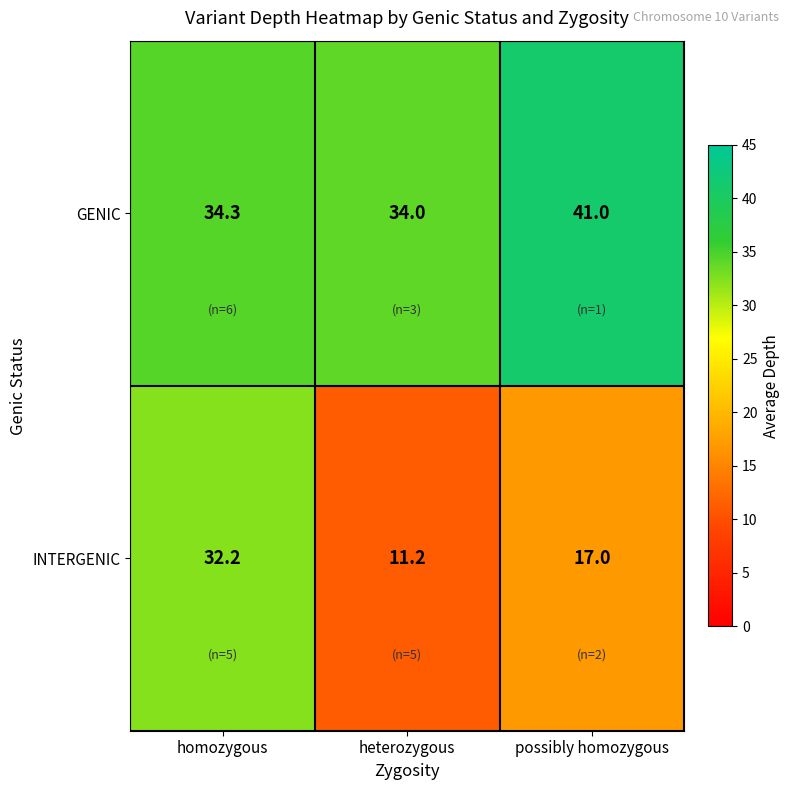

Which series has the largest range (max minus min)?

INTERGENIC